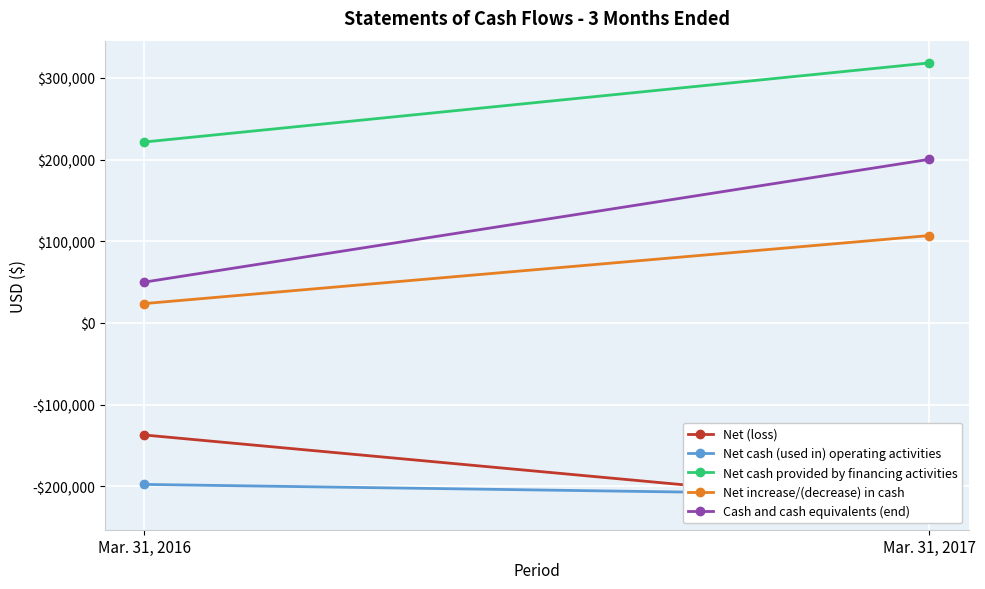

Which series has the largest total across all categories?

Net cash provided by financing activities